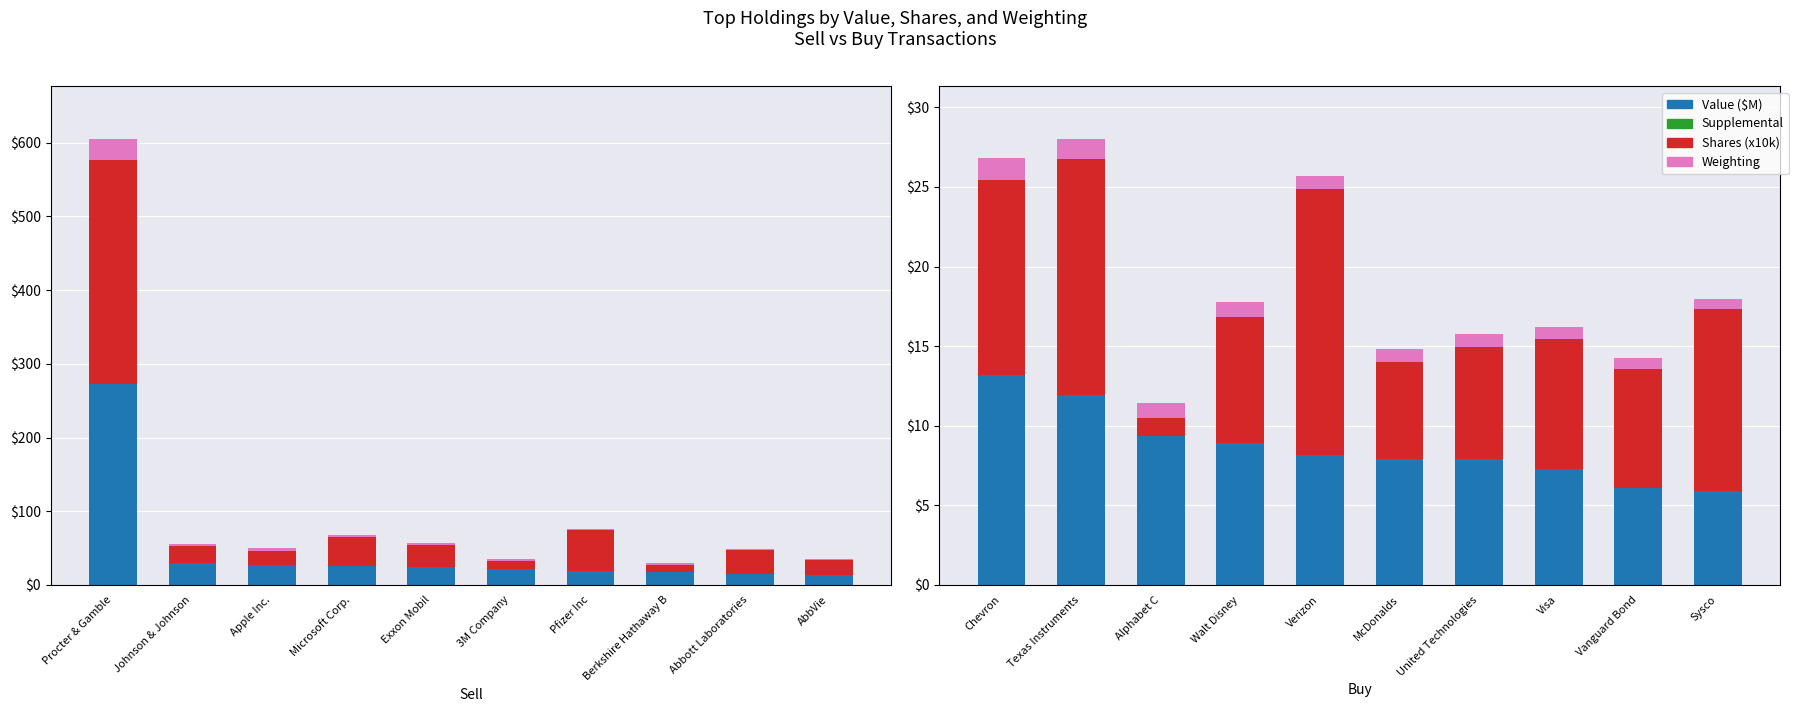

What is the label of the 3rd bar from the right?

Visa